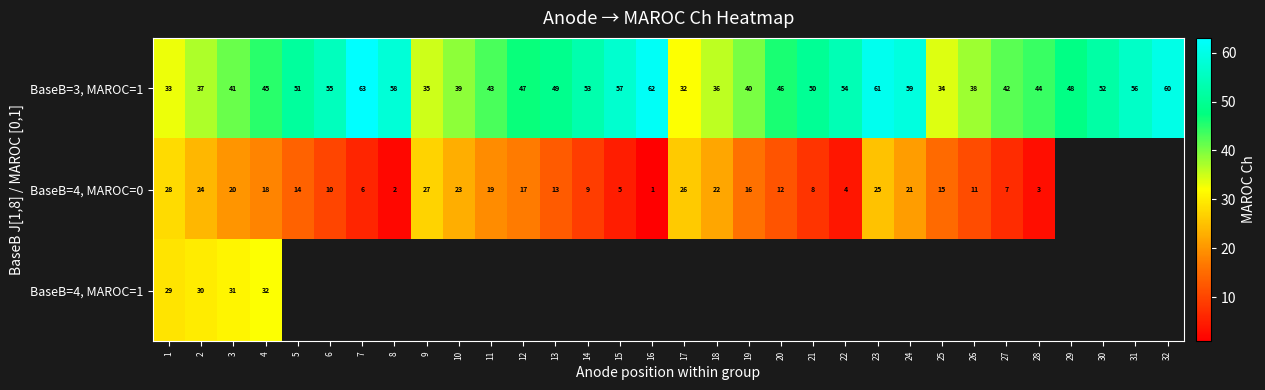

At which label is BaseB=3, MAROC=1 closest to 47?

12